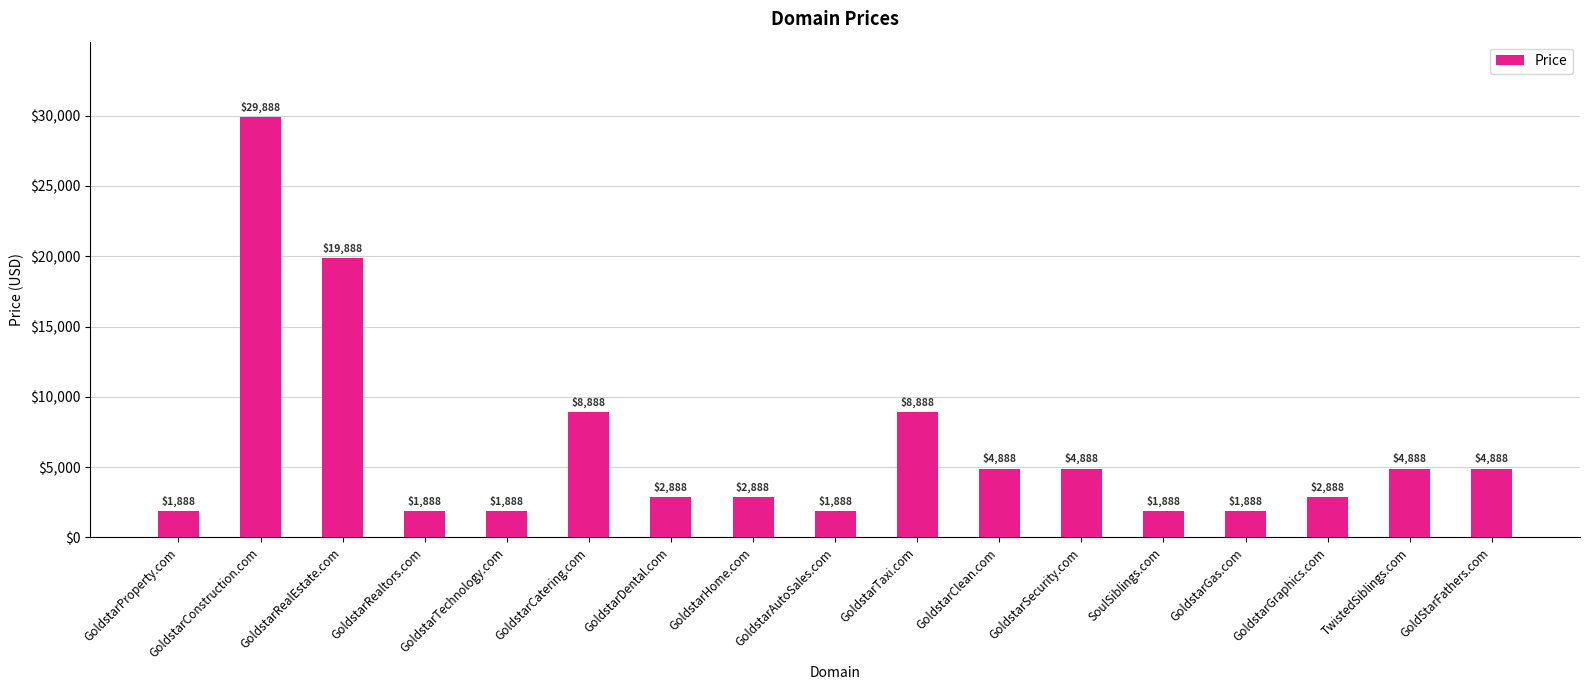

What is the label of the 10th bar from the right?

GoldstarHome.com